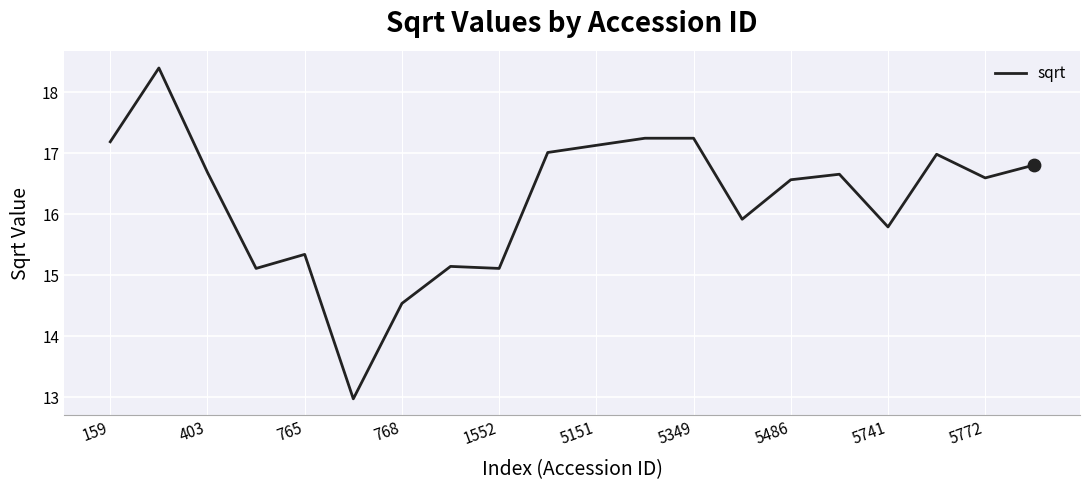

What is the maximum value shown in the chart?

18.4